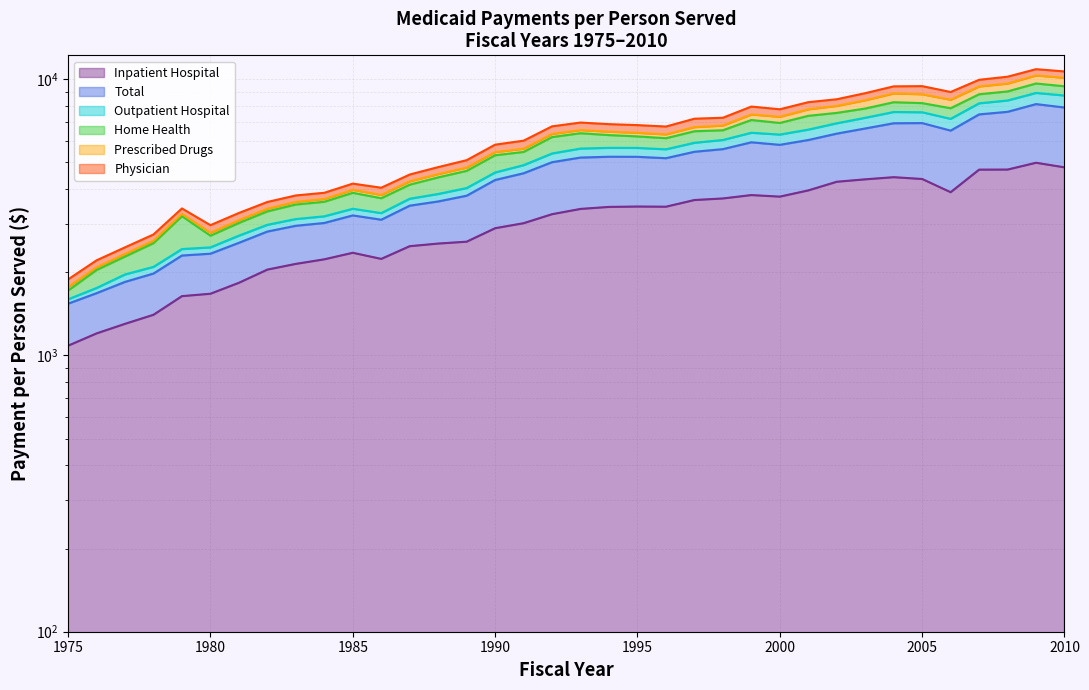

Where does the Outpatient Hospital series first go above 6336?

1993